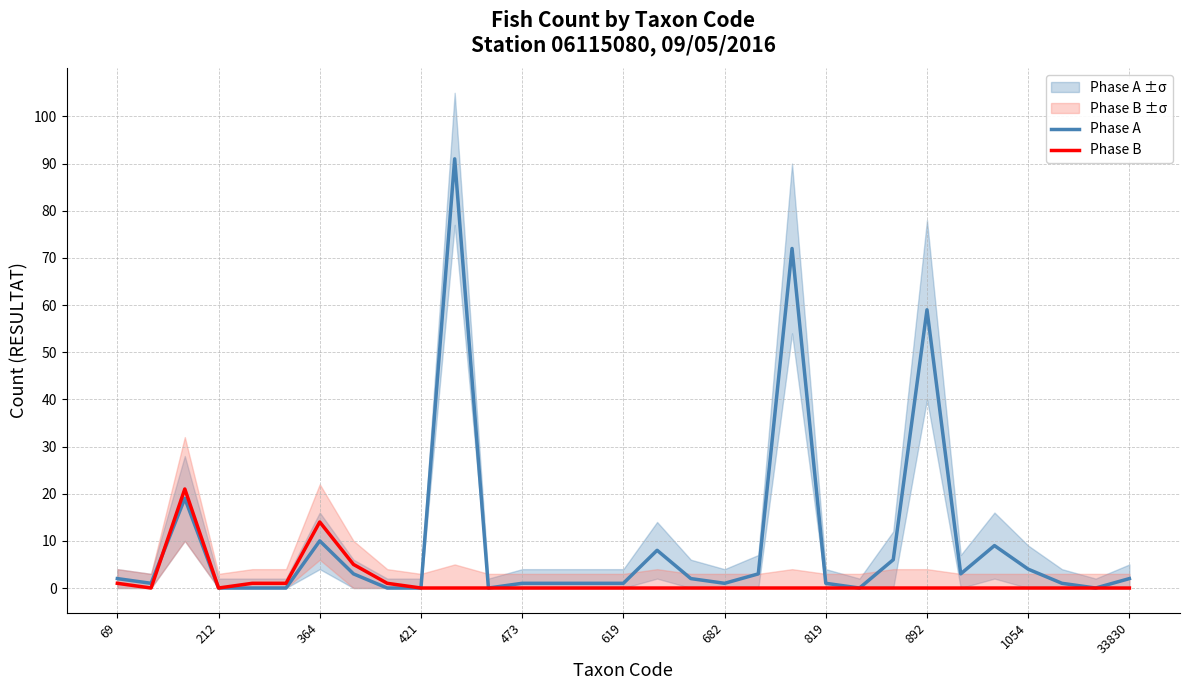

What is the highest value of the Phase A series?

91